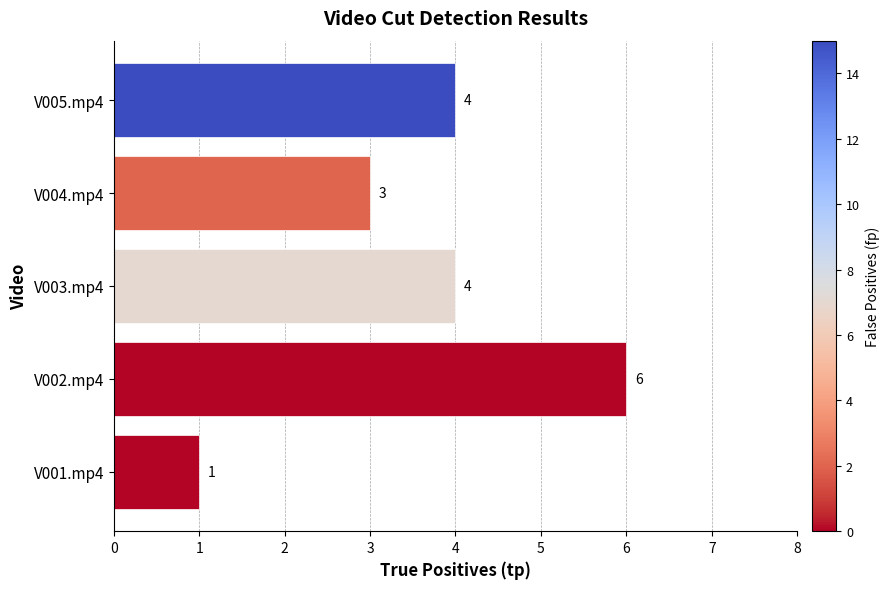

Between V001.mp4 and V003.mp4, which is larger?

V003.mp4